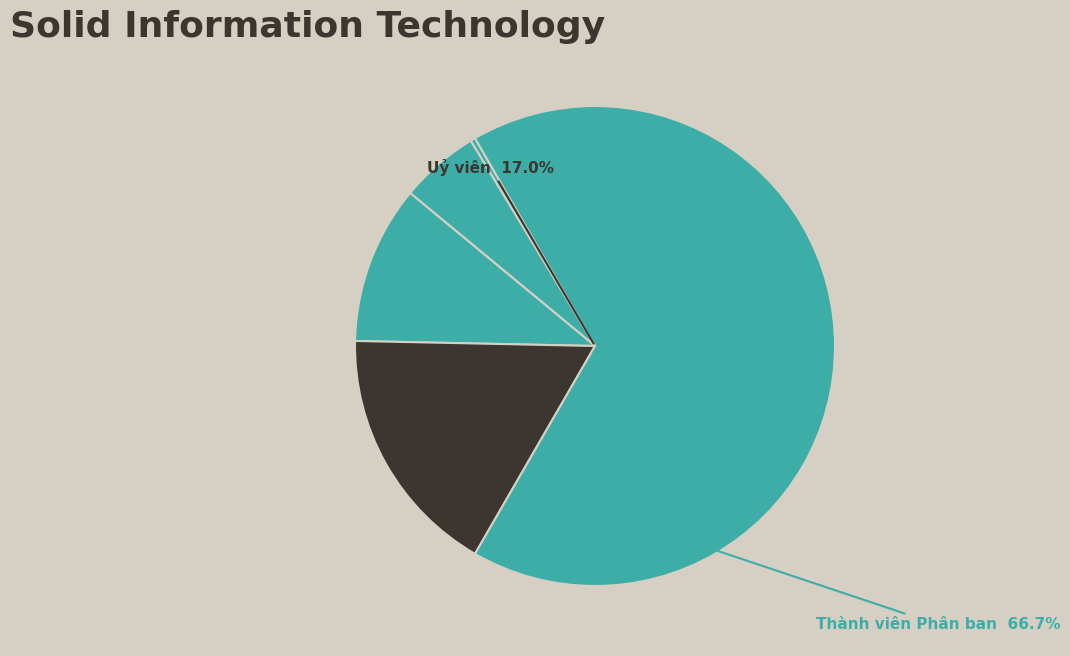

Which category accounts for the majority?

Thành viên Phân ban